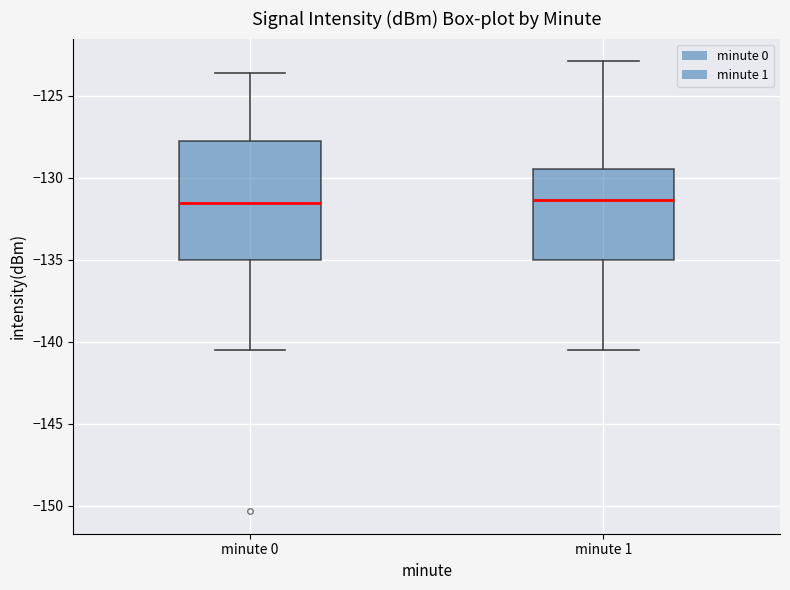

Where is the upper edge of the box for minute 1 on the y-axis? The values are not printed on the chart, so give them approximately, as read against the axis.

-129.5